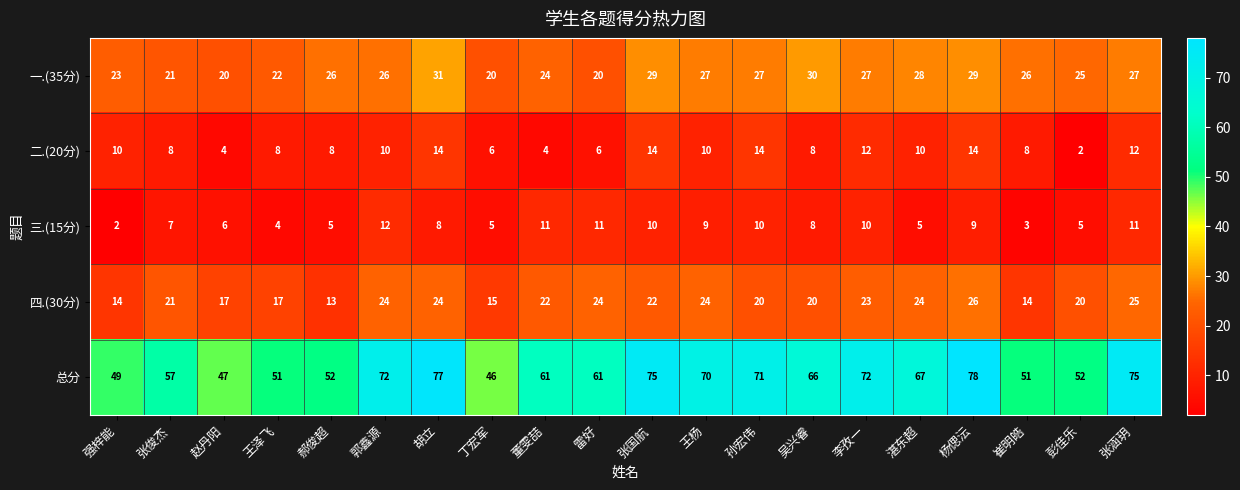

Which category has the highest value in the 一.(35分) series?

胡立